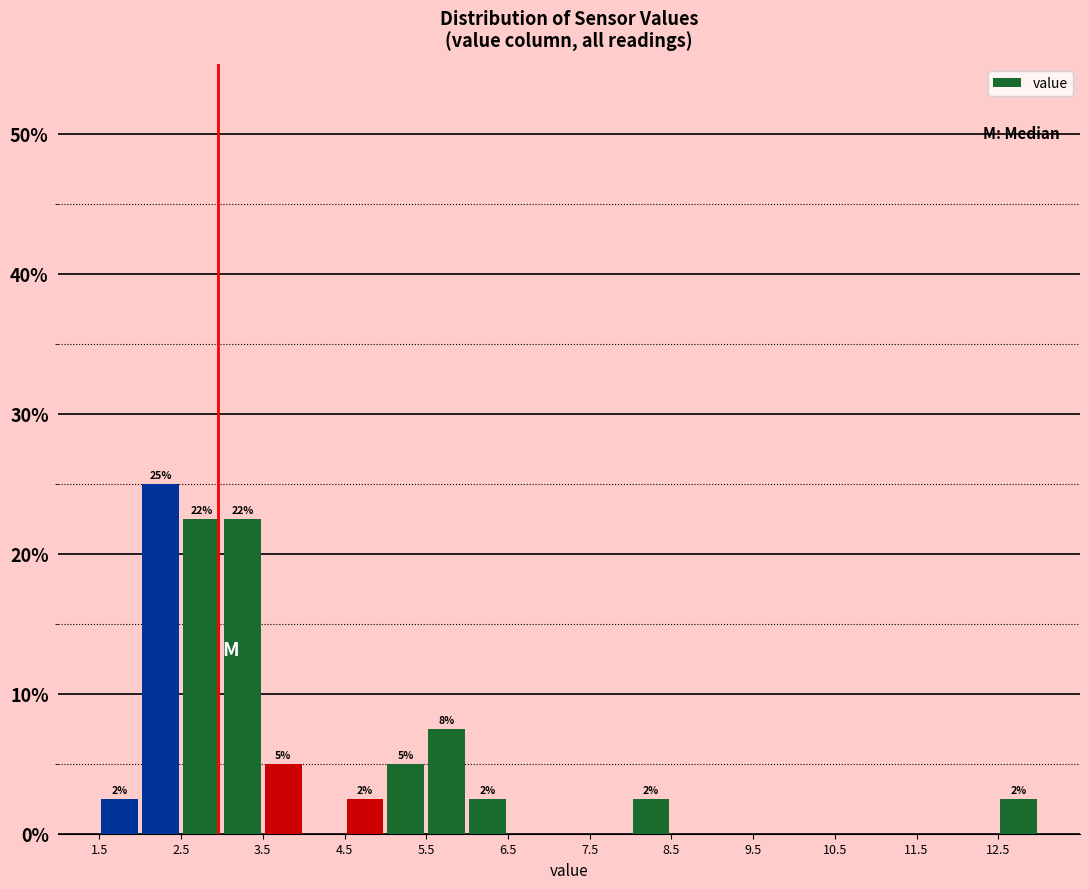

Over which range of the x-axis is the bar tallest?

2.0 to 2.5